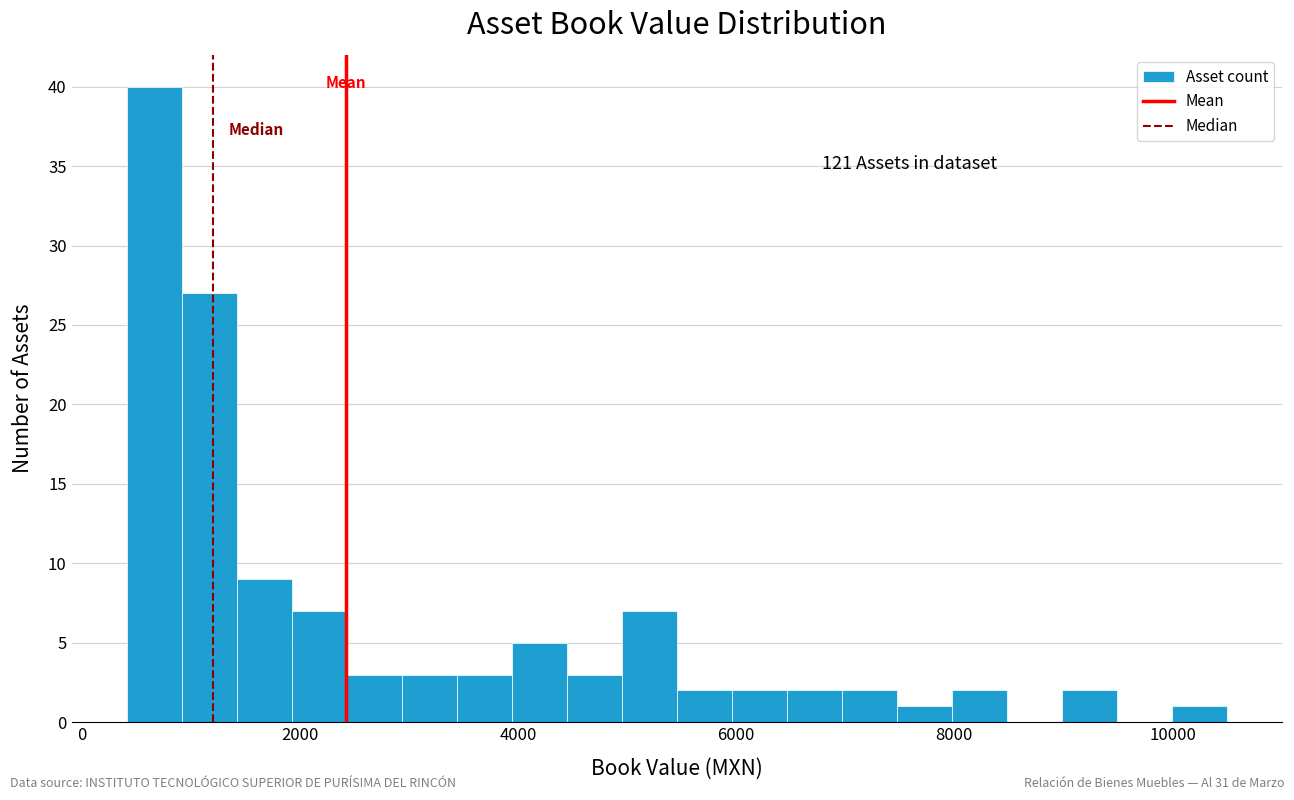

Around what value on the x-axis is the tallest bar? Give the approximate position of its centre, as read against the axis.

600